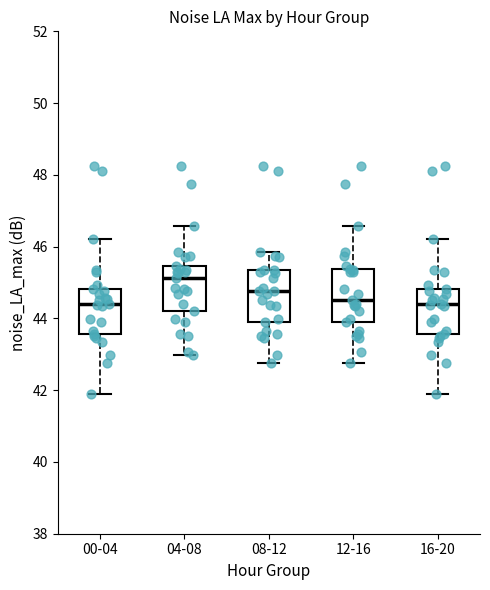

Where is the lower edge of the box for 00-04 on the y-axis? The values are not printed on the chart, so give them approximately, as read against the axis.

43.6